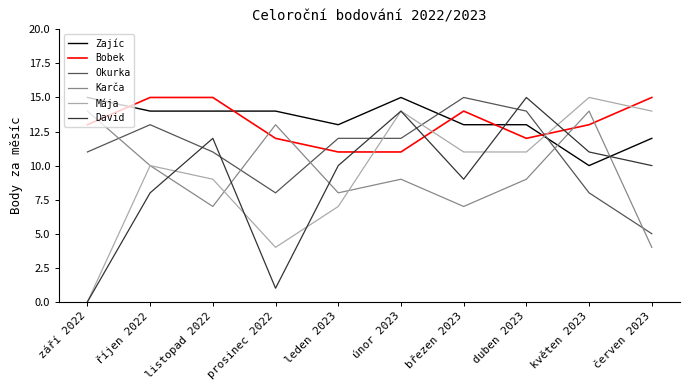

At which label does Karča reach its minimum?

červen 2023